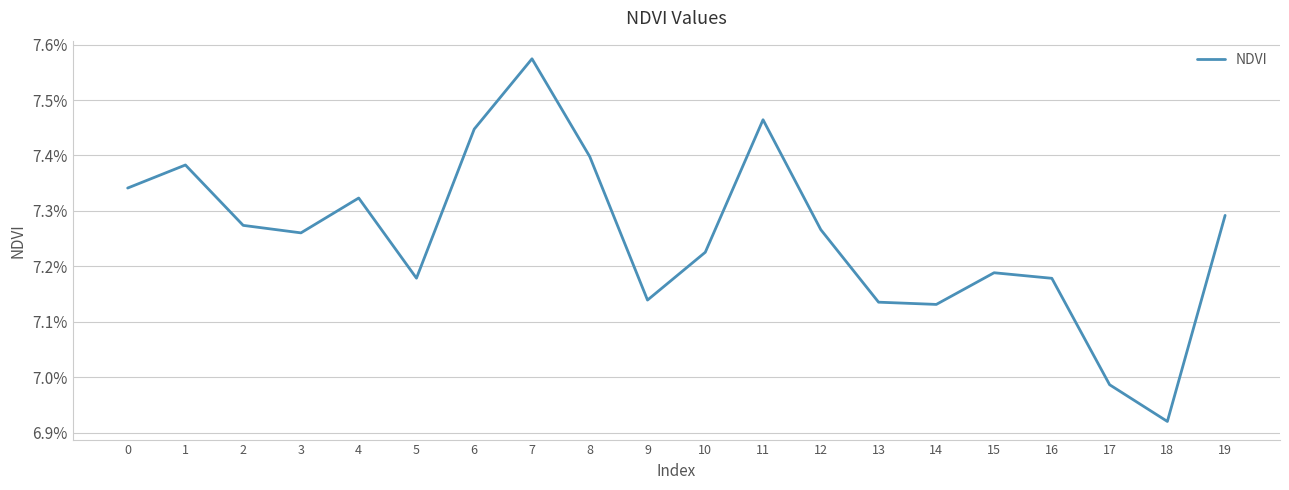

How many interior local peaks (higher than both neighbors) does the data have?

5